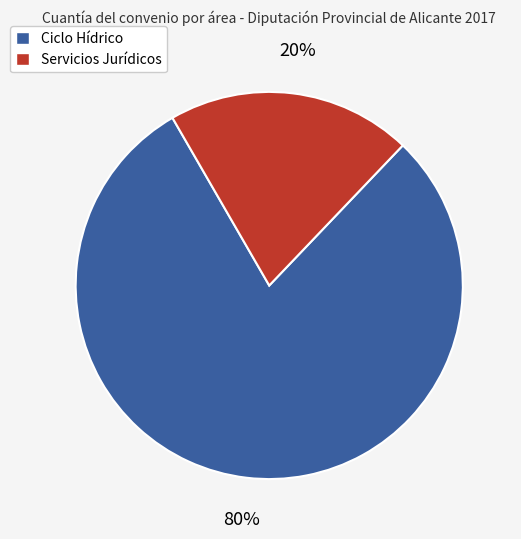

How many slices are in this pie chart?

2